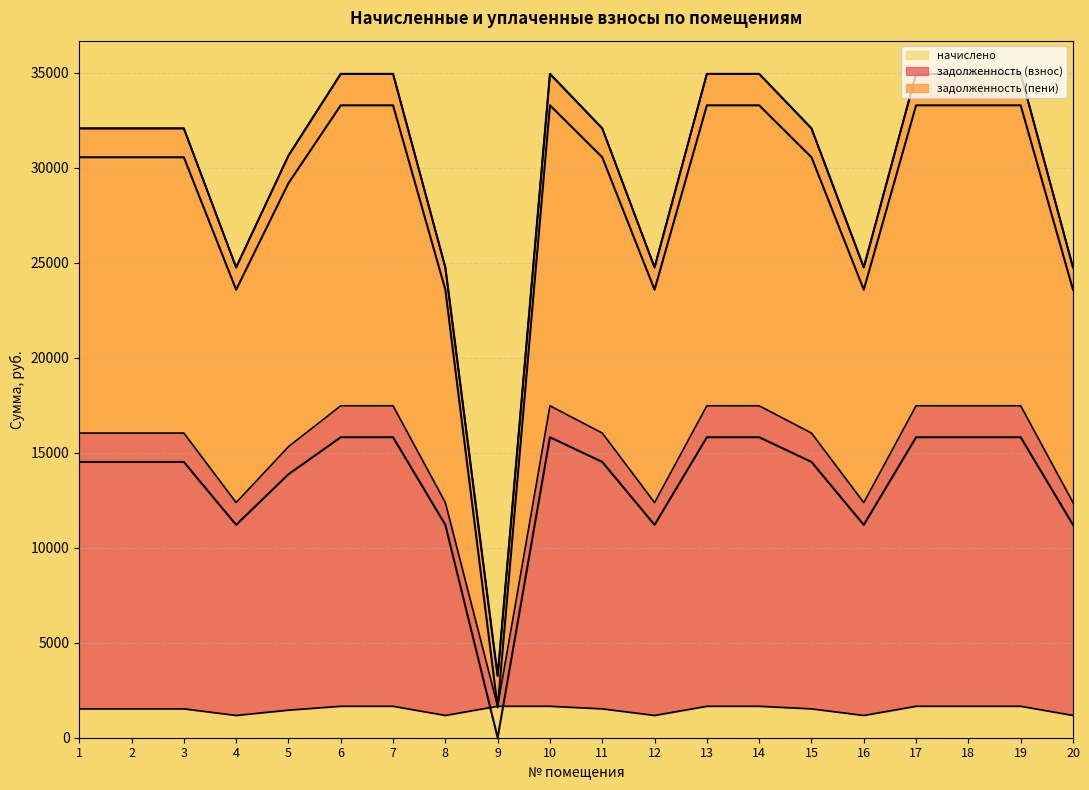

What is the value of the задолженность (взнос) point at the 4th from the left?

11207.0